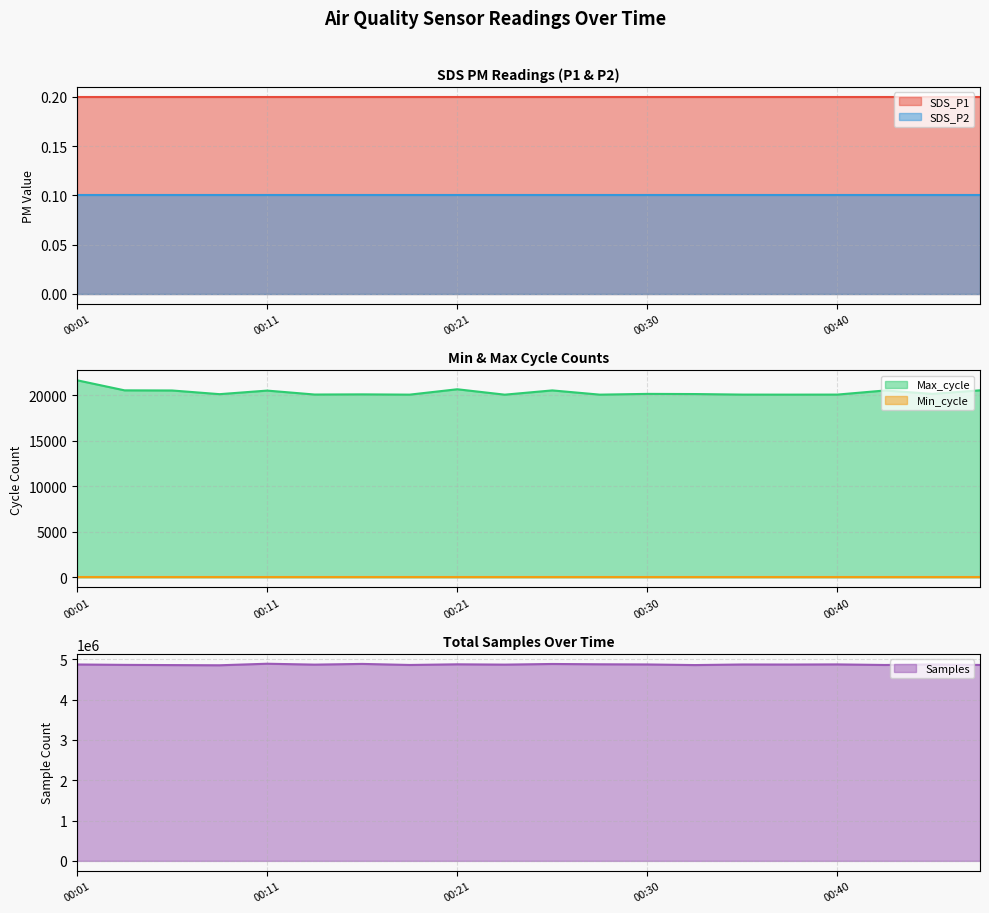

Reading left to right, list all the values displayed in this chart.

SDS_P1: 0.2	0.2	0.2	0.2	0.2	0.2	0.2	0.2	0.2	0.2	0.2	0.2	0.2	0.2	0.2	0.2	0.2	0.2	0.2	0.2
SDS_P2: 0.1	0.1	0.1	0.1	0.1	0.1	0.1	0.1	0.1	0.1	0.1	0.1	0.1	0.1	0.1	0.1	0.1	0.1	0.1	0.1
Min_cycle: 29.0	29.0	29.0	29.0	29.0	29.0	29.0	29.0	29.0	29.0	29.0	29.0	29.0	29.0	29.0	29.0	29.0	29.0	29.0	29.0
Max_cycle: 21619.0	20514.0	20499.0	20095.0	20487.0	20055.0	20073.0	20044.0	20633.0	20040.0	20507.0	20043.0	20126.0	20108.0	20048.0	20044.0	20049.0	20499.0	20128.0	20515.0
Samples: 4873188.0	4863548.0	4858142.0	4853494.0	4891713.0	4869575.0	4887241.0	4861015.0	4877271.0	4869676.0	4885526.0	4877833.0	4873875.0	4858624.0	4872975.0	4871754.0	4875048.0	4860784.0	4874187.0	4861498.0